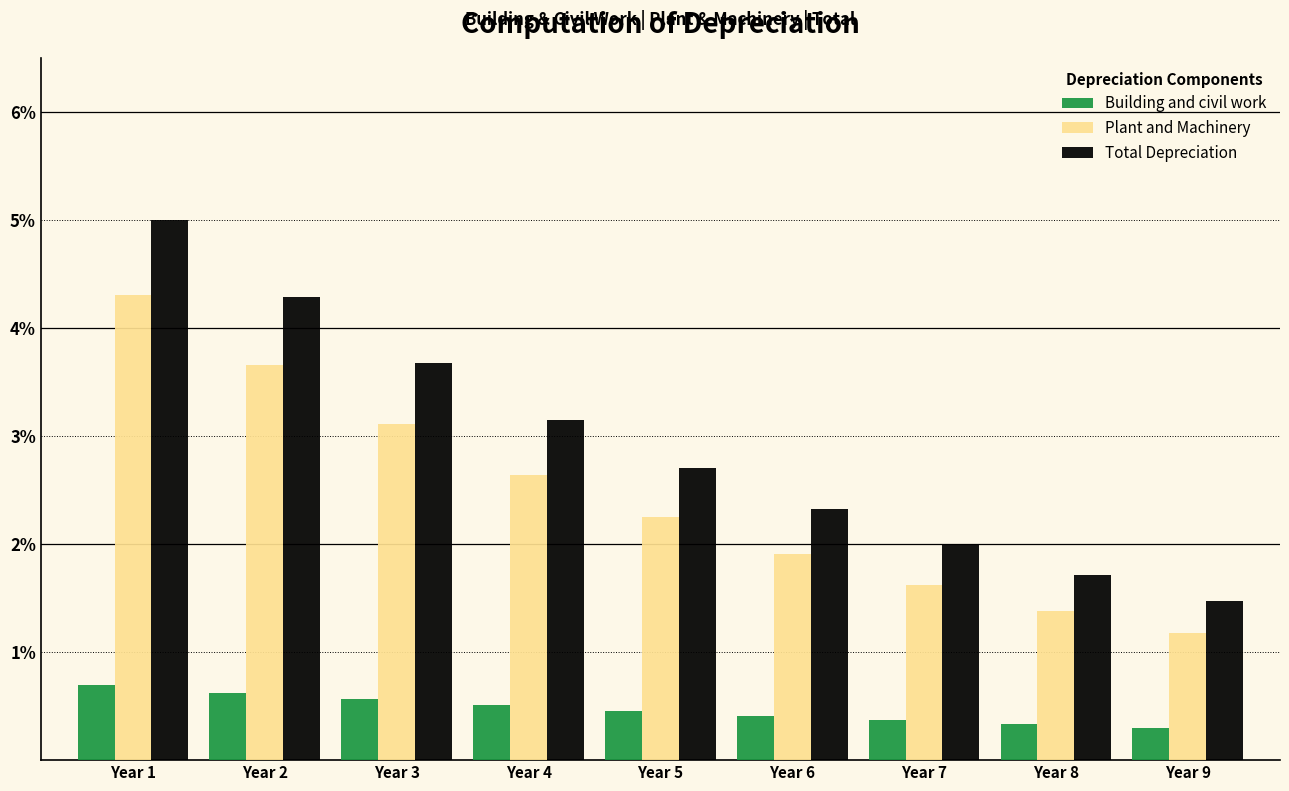

Reading right to left, what are all the values shown in this chart?

Building and civil work: 0.3	0.3	0.4	0.4	0.5	0.5	0.6	0.6	0.7
Plant and Machinery: 1.2	1.4	1.6	1.9	2.2	2.6	3.1	3.7	4.3
Total Depreciation: 1.5	1.7	2.0	2.3	2.7	3.2	3.7	4.3	5.0